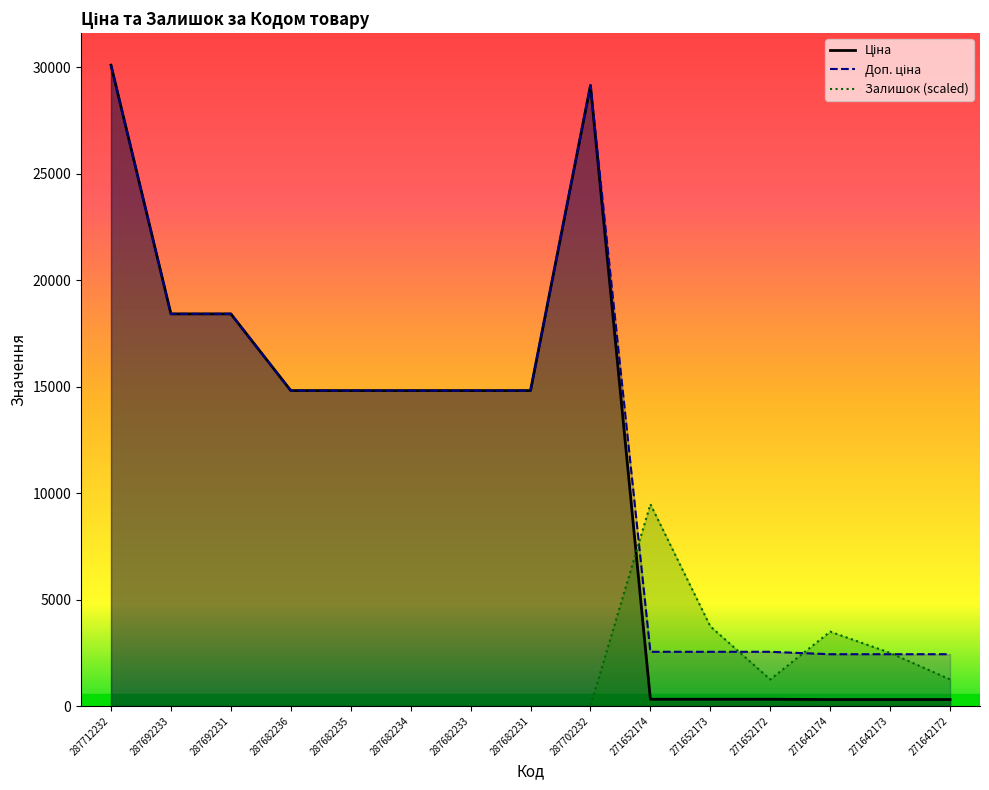

Count the number of categories in the chart.

15